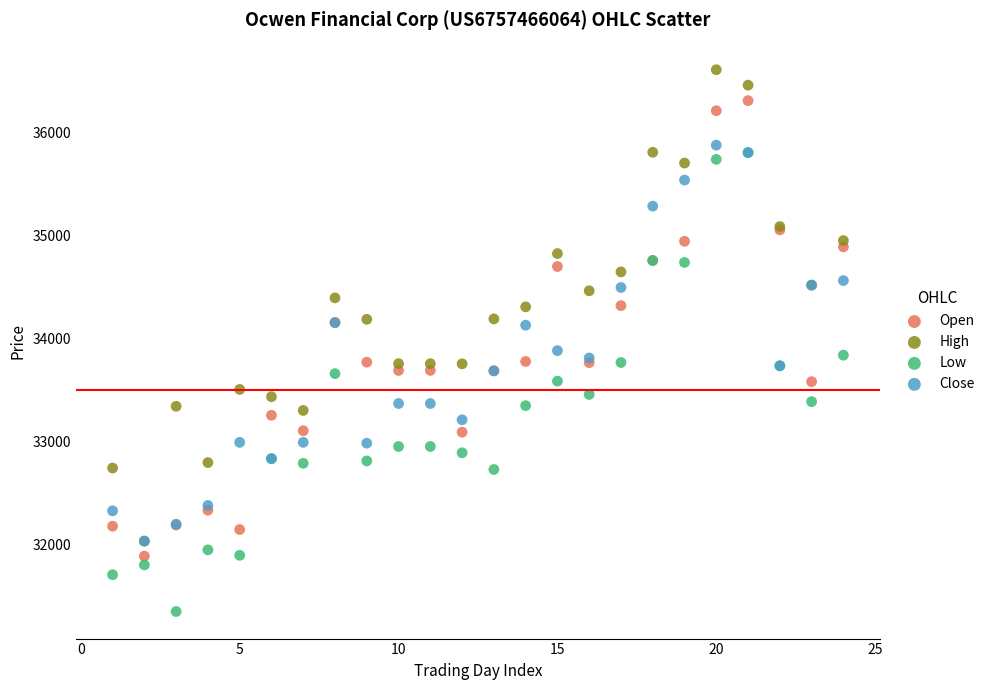

Which series reaches the maximum Y coordinate?

High